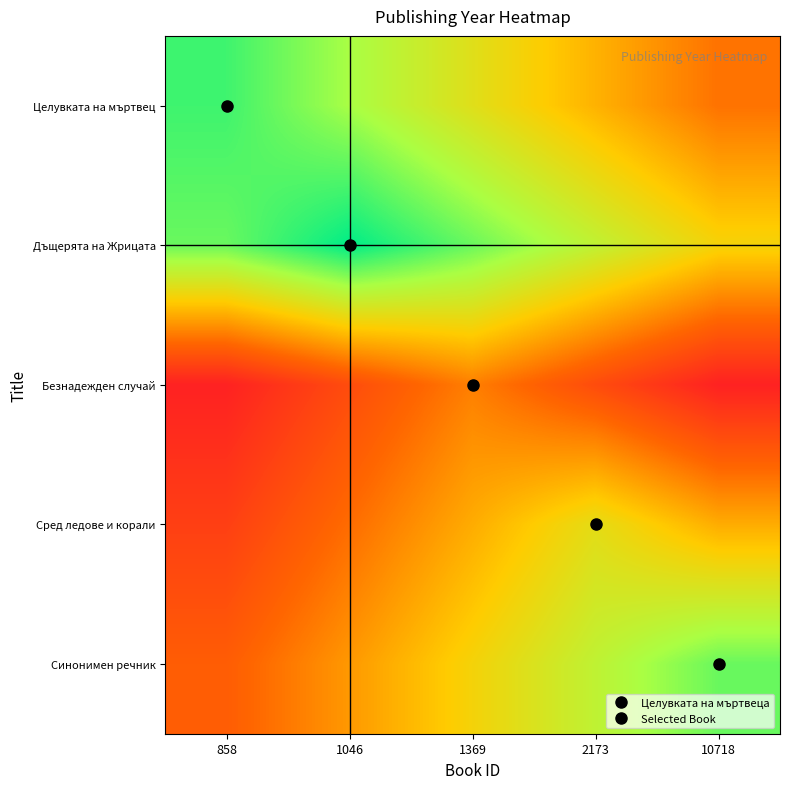

What is the maximum value shown in the chart?

2006